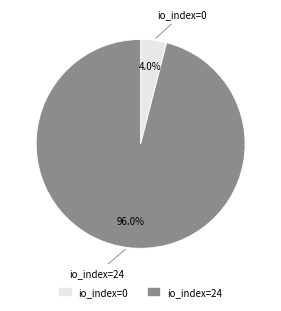

Count the number of slices in the pie.

2